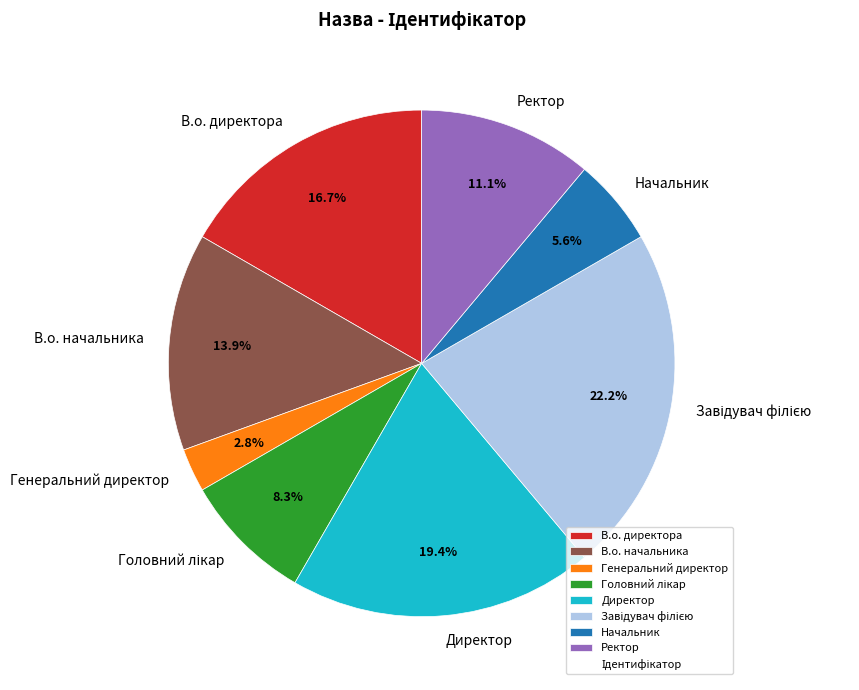

How much of the chart is everything except Директор?

80.6%